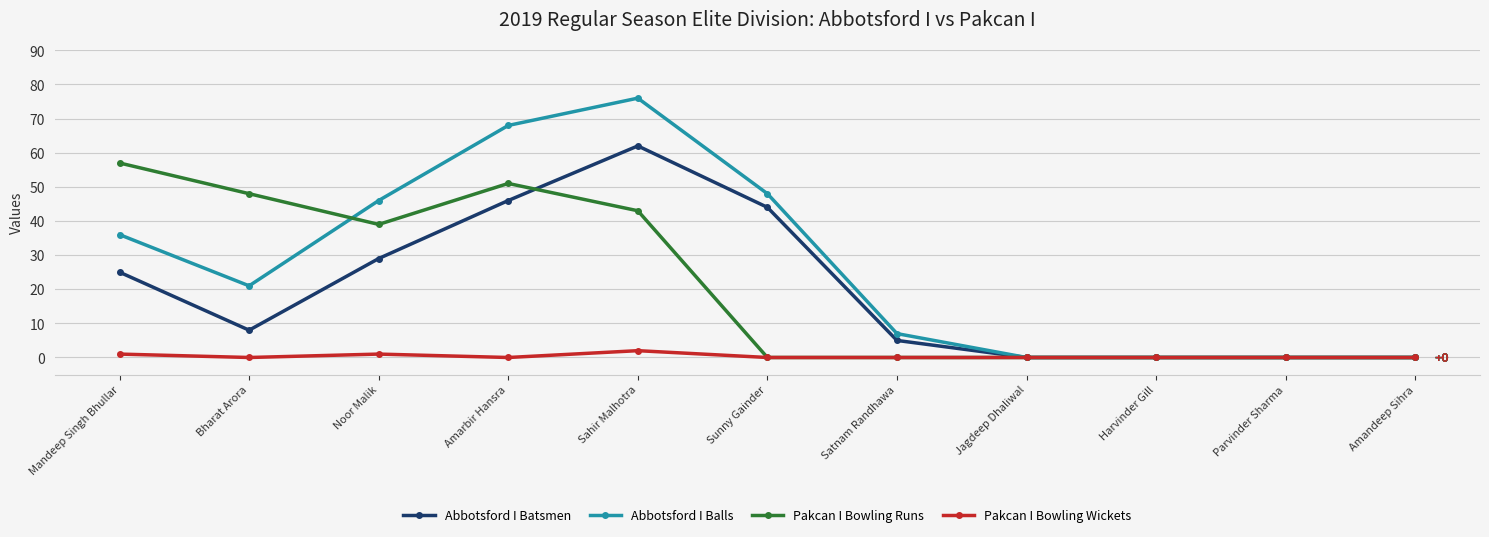

What is the maximum value shown in the chart?

76